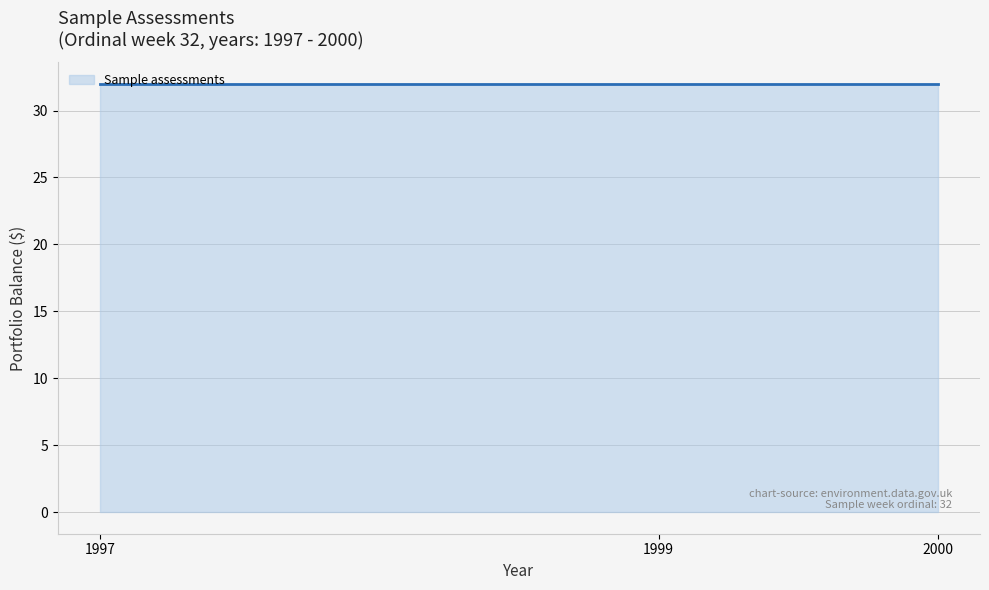

How many distinct data groups are displayed?

1